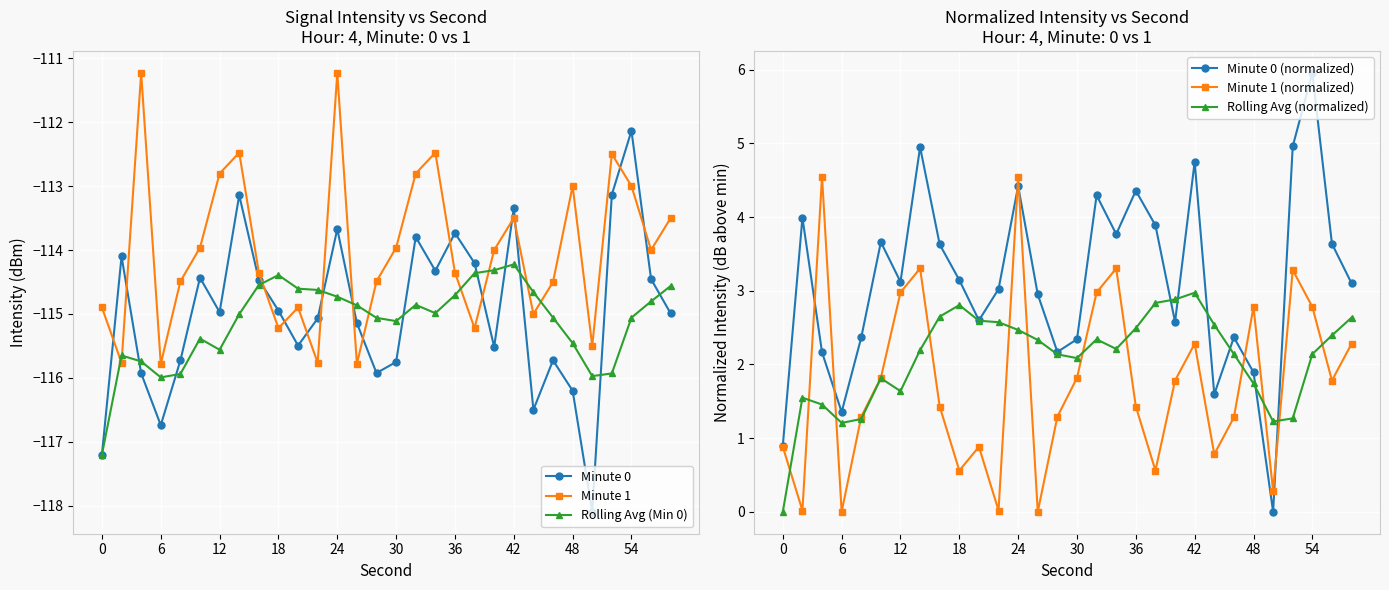

What is the highest value of the Rolling Avg (Min 0) series?

-114.2